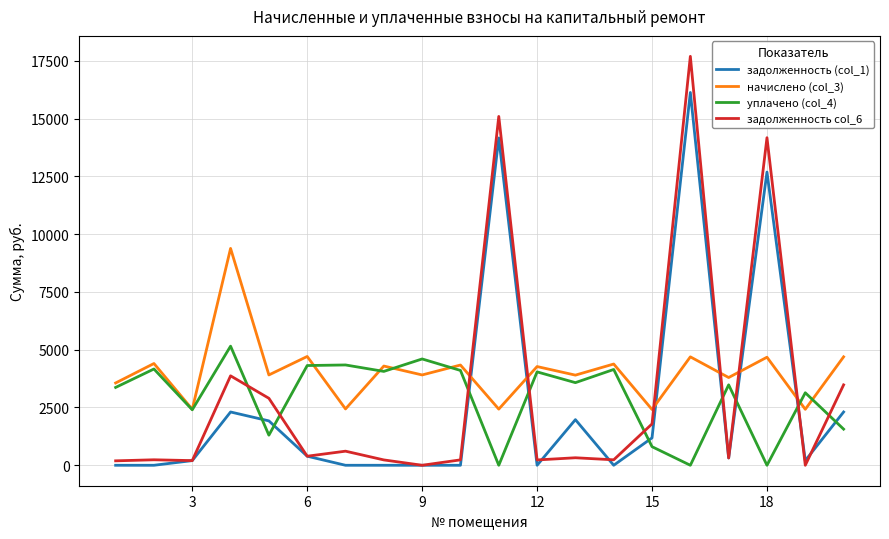

What is the lowest value of the начислено (col_3) series?

2413.6